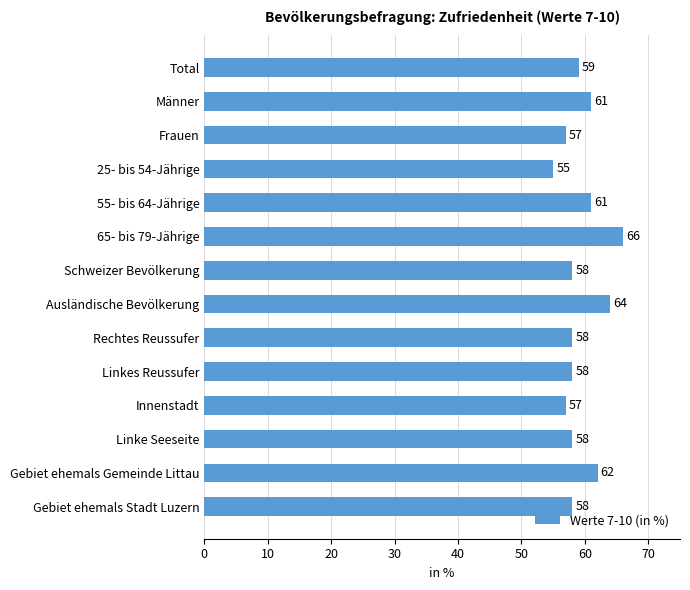

The value at Innenstadt is 57. True or false?

True